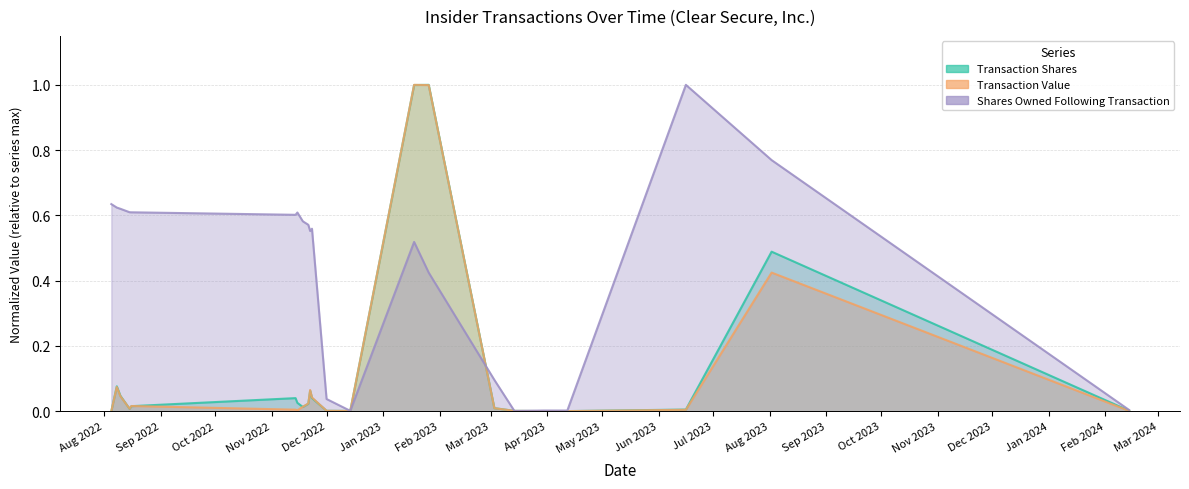

Which series changed the most between 2022-11-14 and 2022-11-23?

sharesOwnedFollowingTransaction